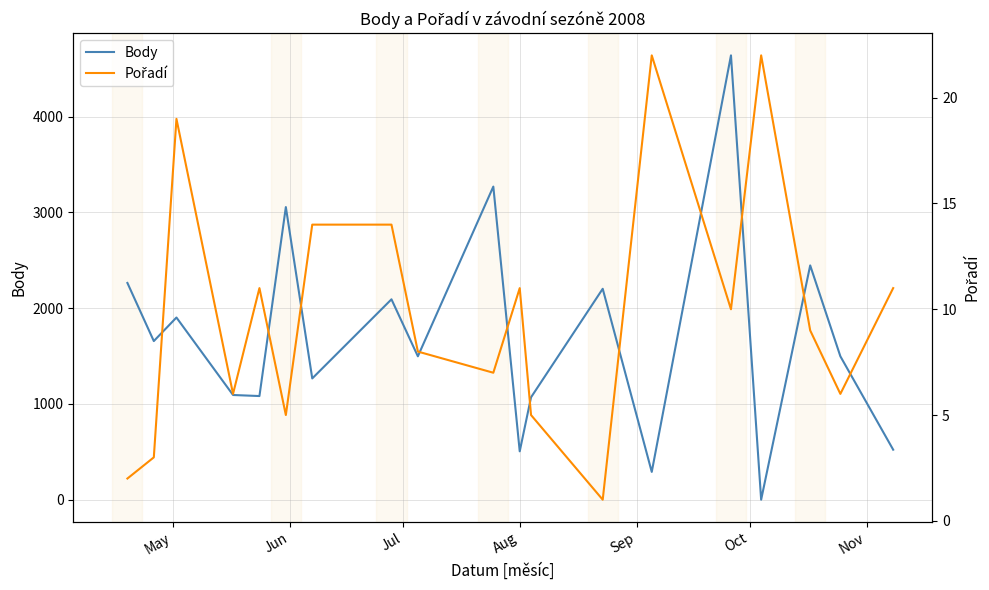

Count the number of data series in this chart.

2